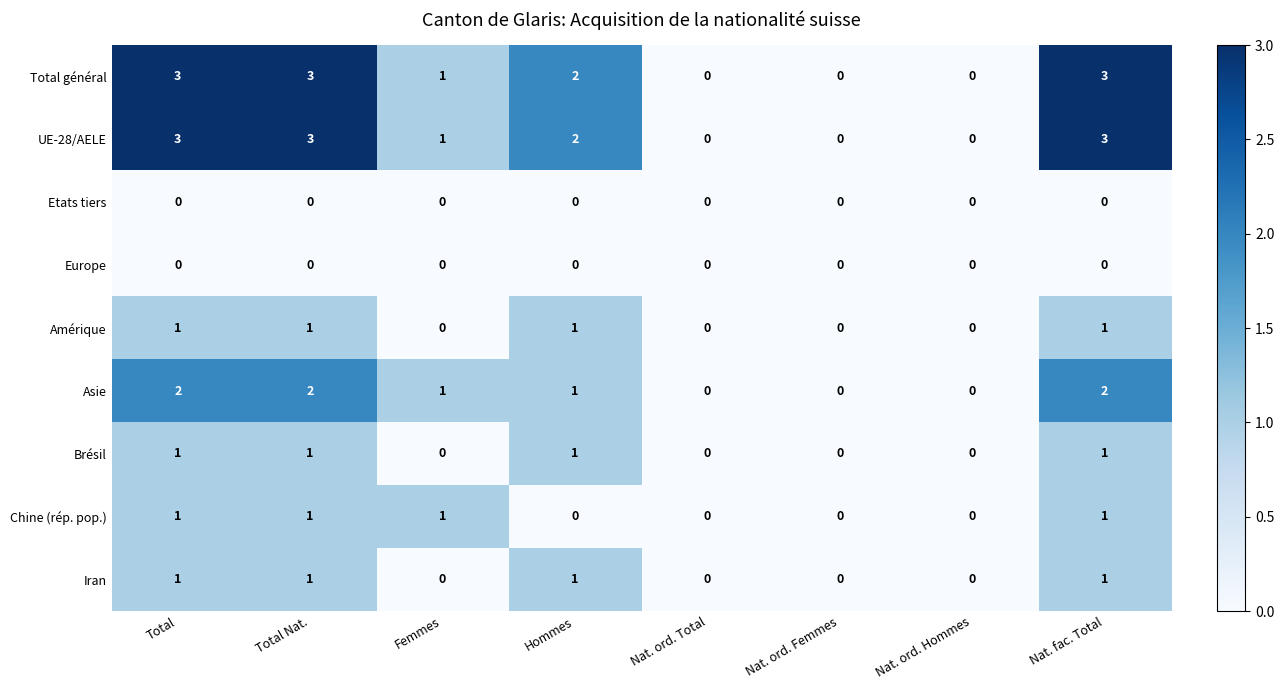

What is the total value across all series at Total?

12